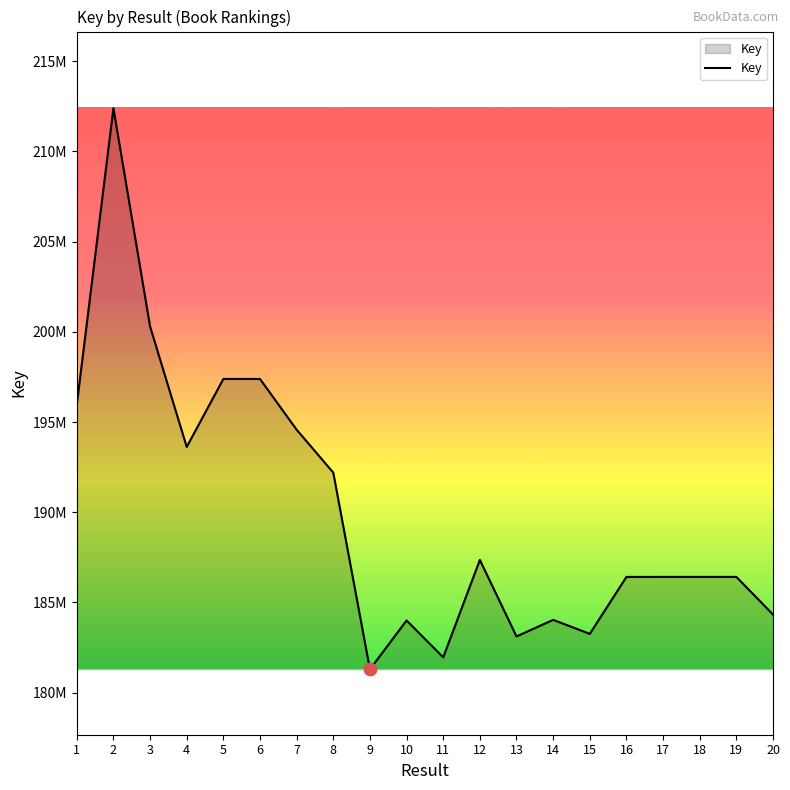

Between 13 and 10, which is larger?

10